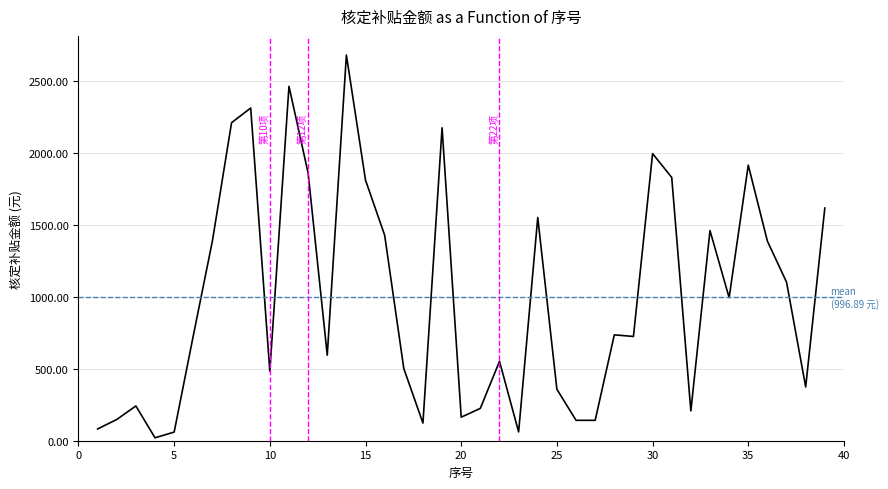

Reading left to right, what are all the values shown in this chart?

81.8	147.7	241.7	20.4	60.0	730.4	1390.1	2211.8	2314.0	483.4	2465.0	1861.6	595.1	2682.5	1812.2	1429.1	502.3	122.7	2176.3	163.6	225.1	552.5	61.4	1552.5	358.0	141.9	141.8	736.3	725.1	1996.9	1831.2	207.3	1461.6	995.1	1916.5	1387.9	1103.0	374.3	1618.3